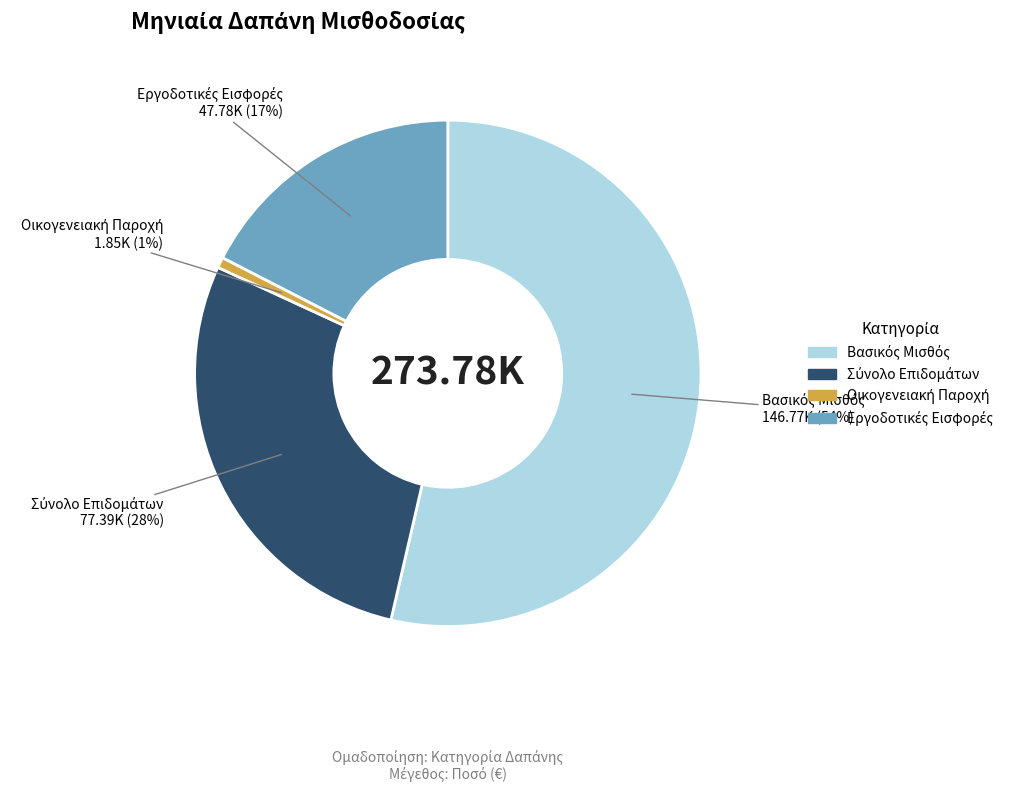

Does any single category account for the majority?

Yes